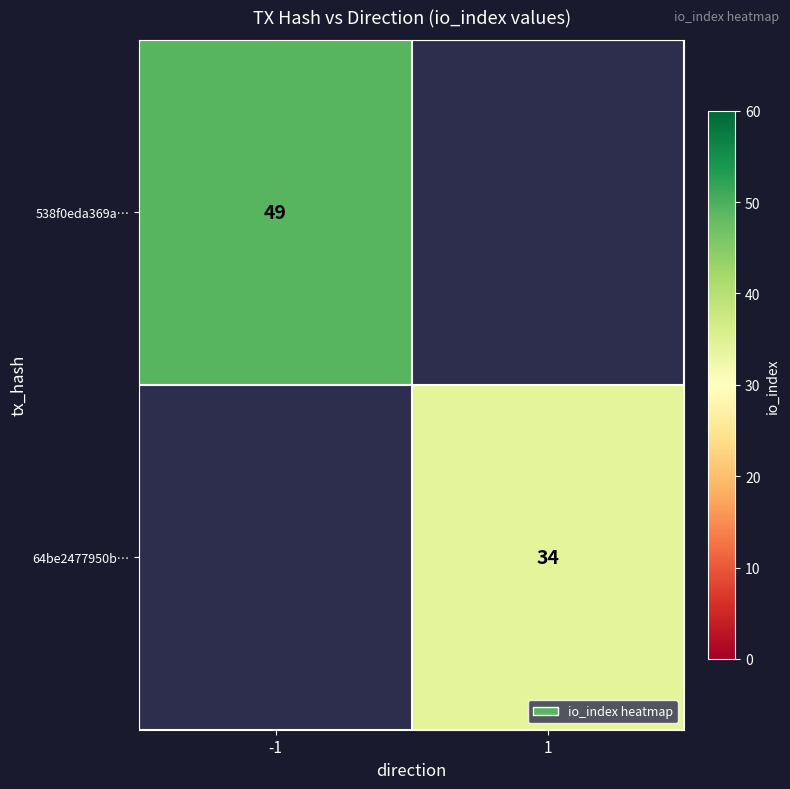

Is it true that 538f0eda369a… equals 72 at -1?

False